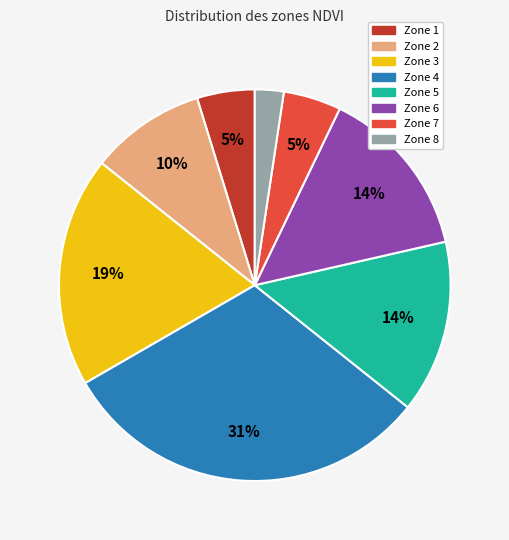

Is there any slice that represents more than half of the pie?

No